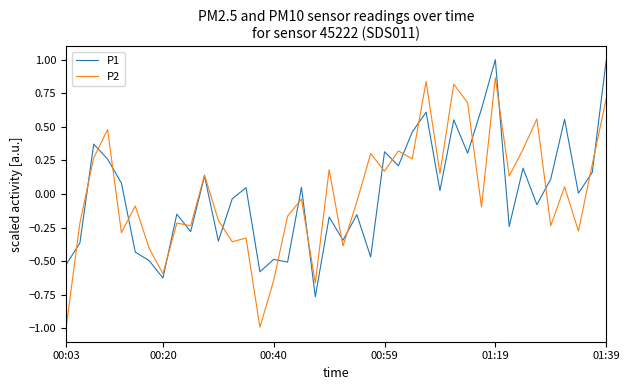

How many interior local valleys does the P1 series have?

14